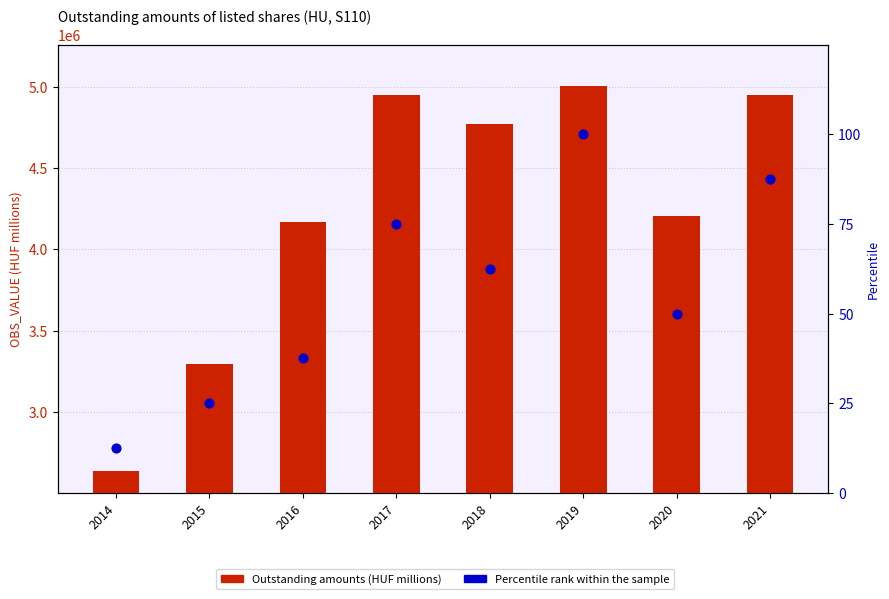

Which series has the widest spread of Y values?

Outstanding amounts (HUF millions)